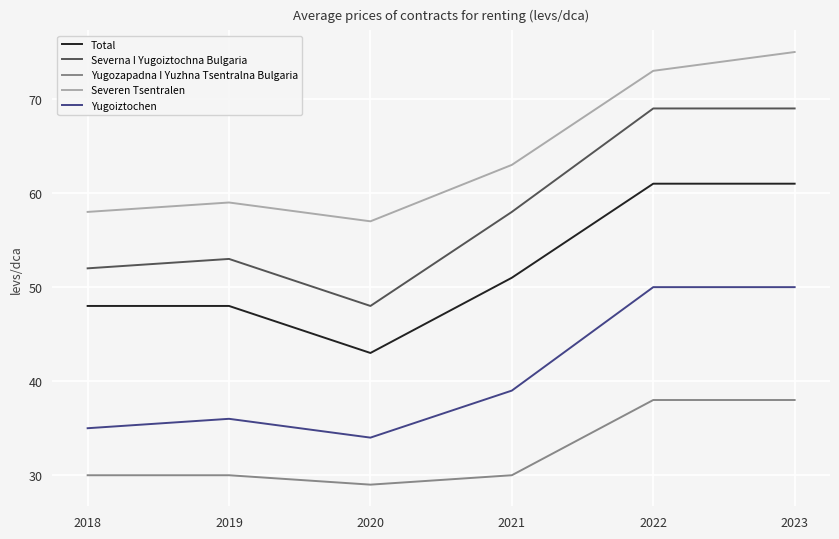

Which series has the widest spread of values?

Severna I Yugoiztochna Bulgaria